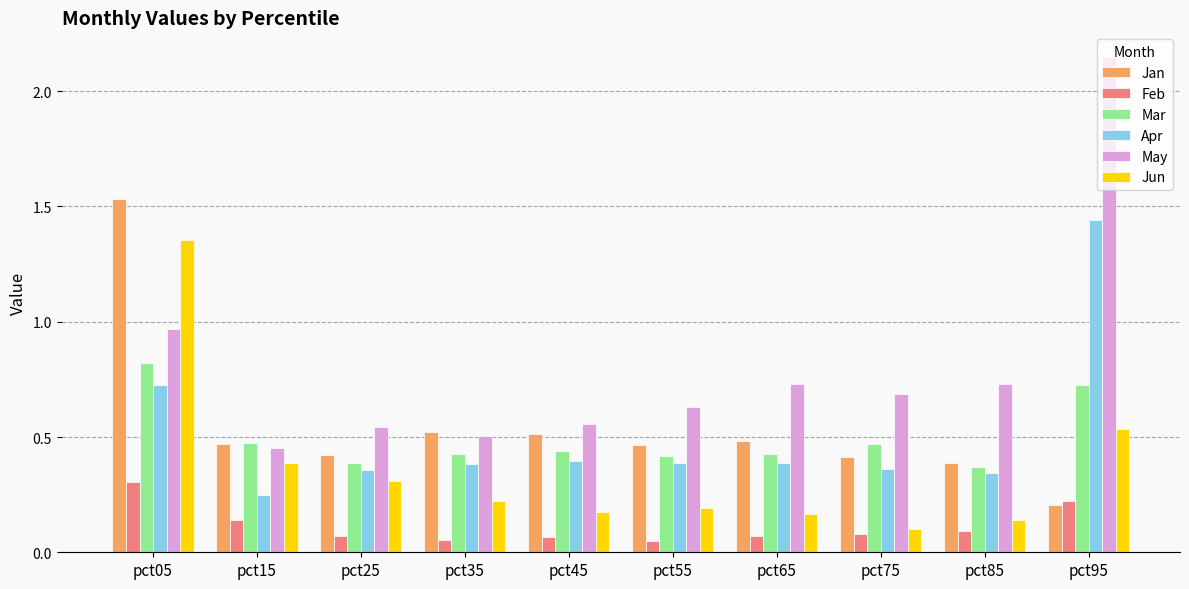

Rank the series at pct05 from highest to lowest value.

Jan, Jun, May, Mar, Apr, Feb